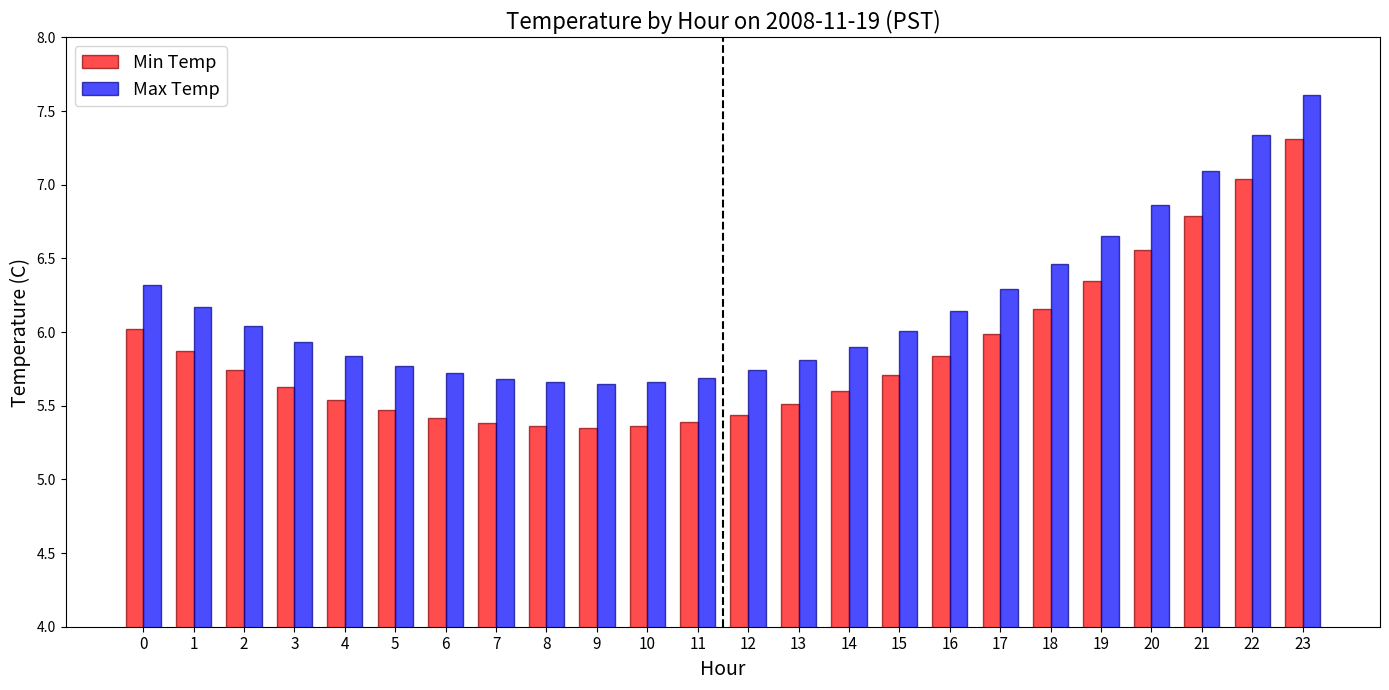

How many groups of bars are there?

24